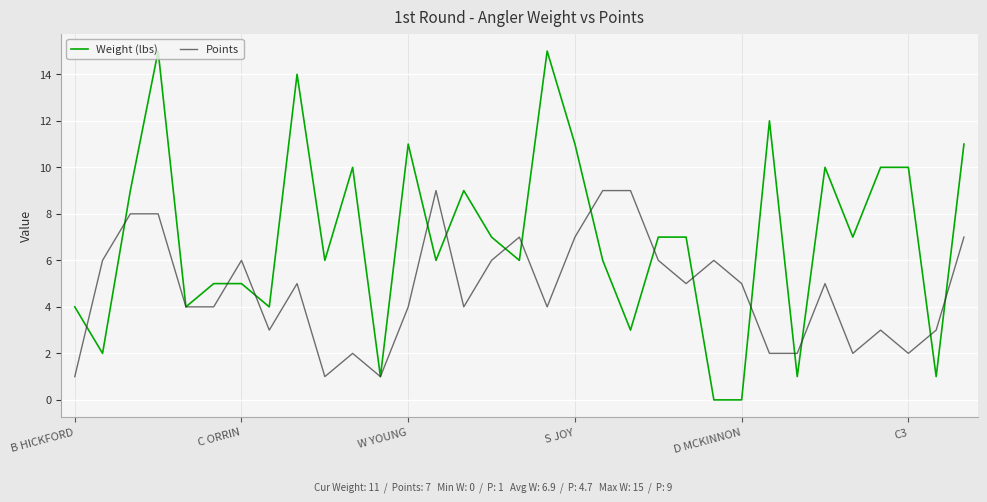

Which series has the largest total across all categories?

Weight (lbs)